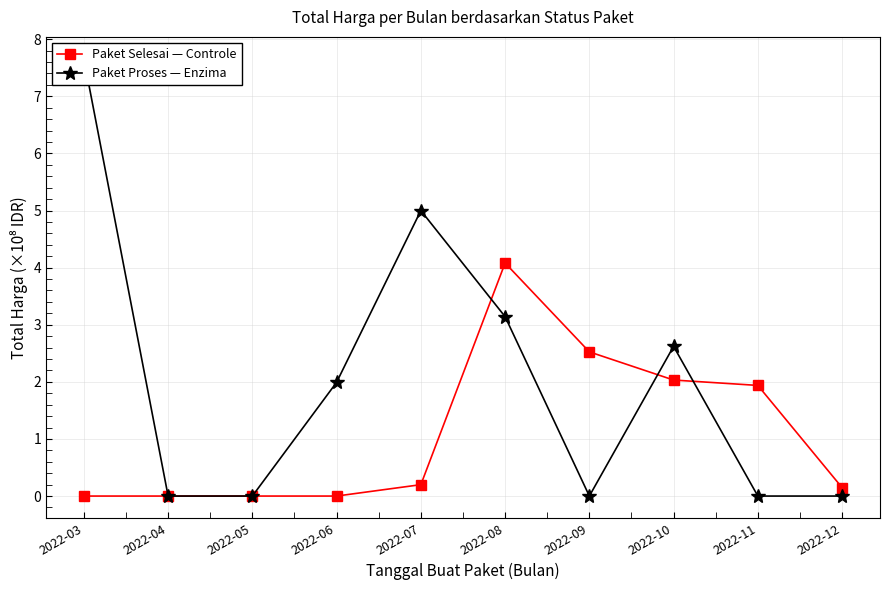

What is the average value of the Paket Proses — Enzima series?

2.0